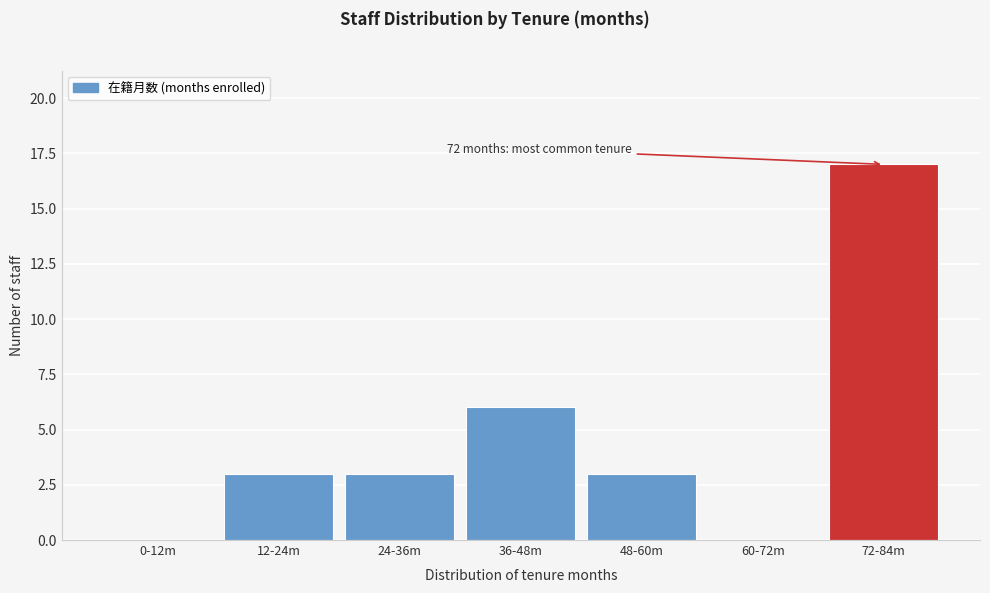

Reading right to left, transcribe all the data shown in this chart.

72-84m=17	60-72m=0	48-60m=3	36-48m=6	24-36m=3	12-24m=3	0-12m=0